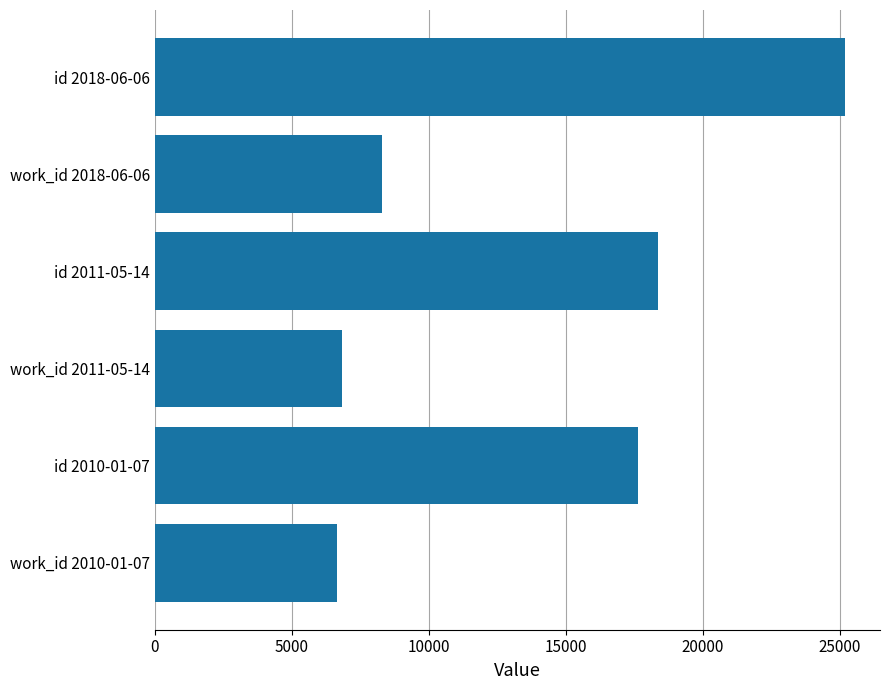

The value at id 2018-06-06 is 36113. True or false?

False